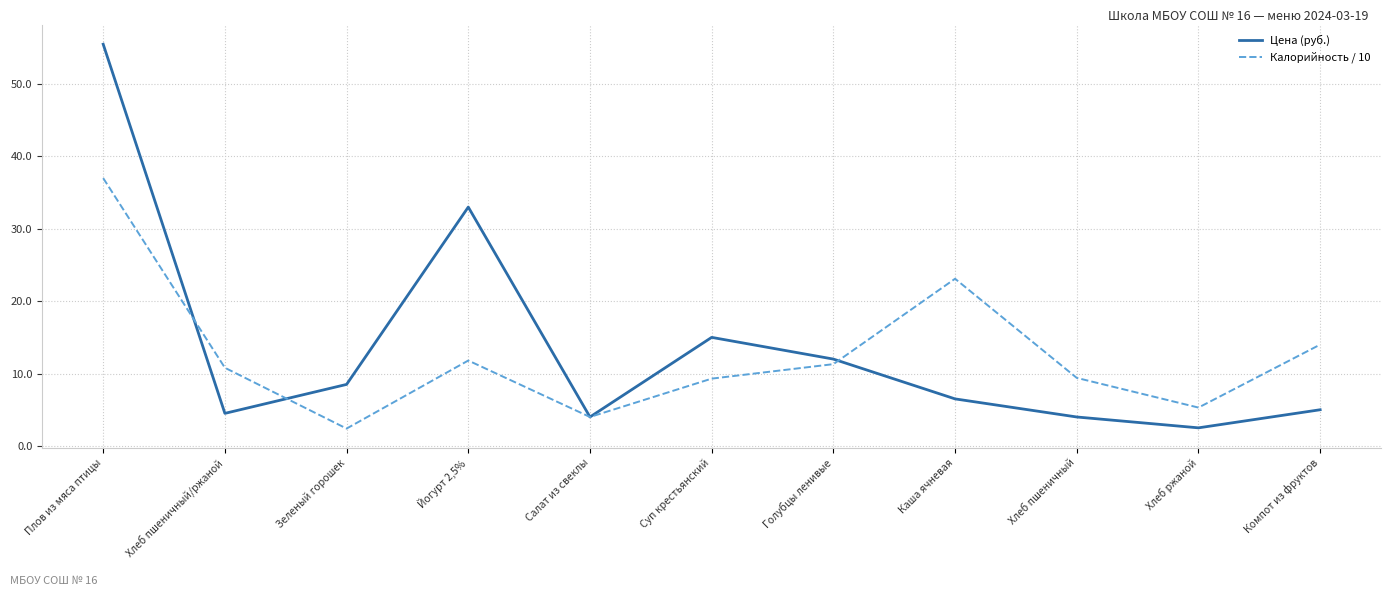

List the series in order of their overall mean, highest first.

Цена (руб.), Калорийность / 10